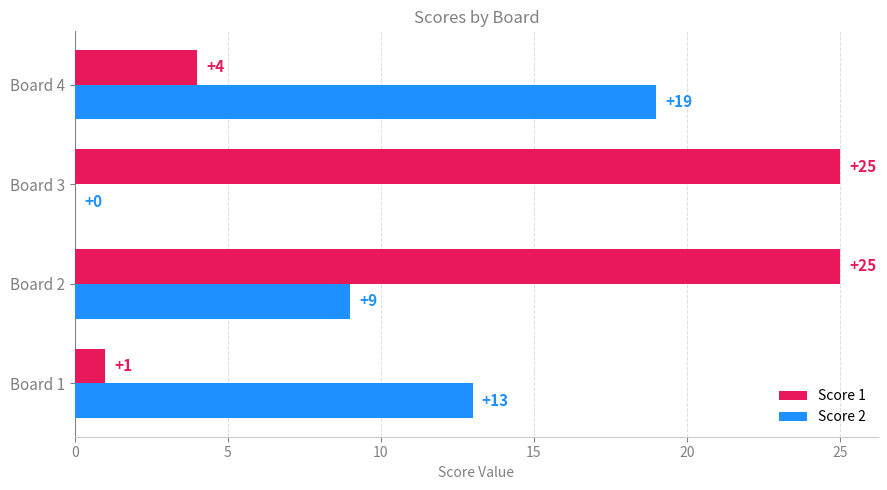

Count the Score 1 values in the range 4 to 25.

3